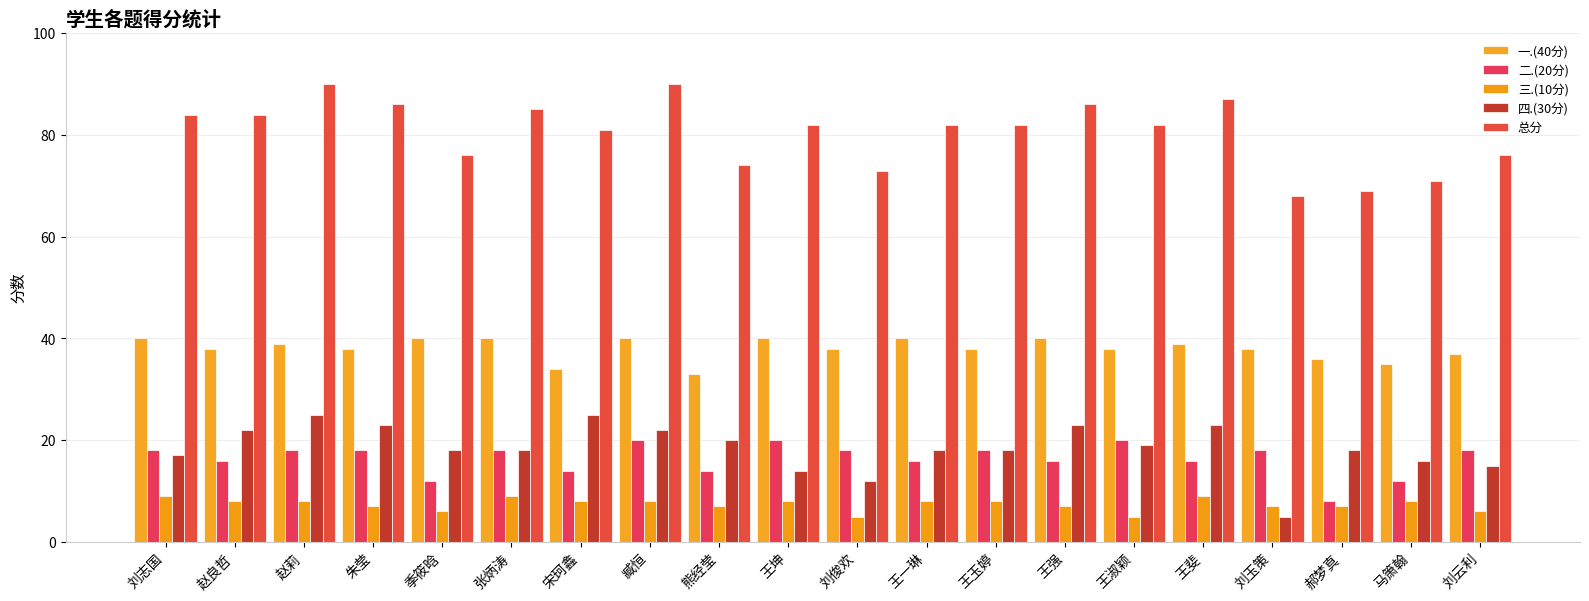

Does the chart contain any negative values?

No